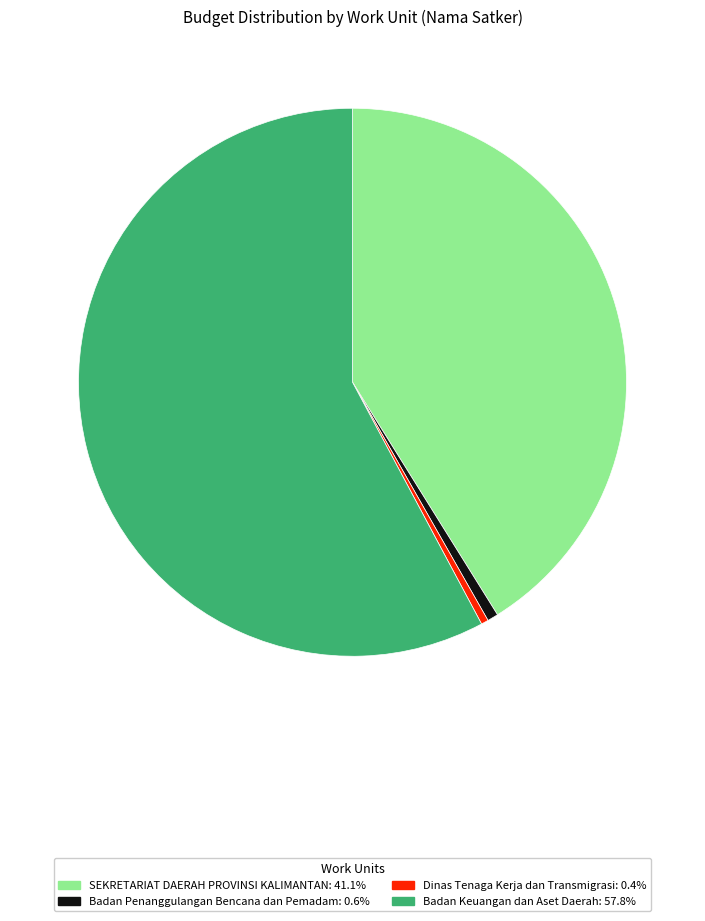

How many segments does this pie chart have?

4